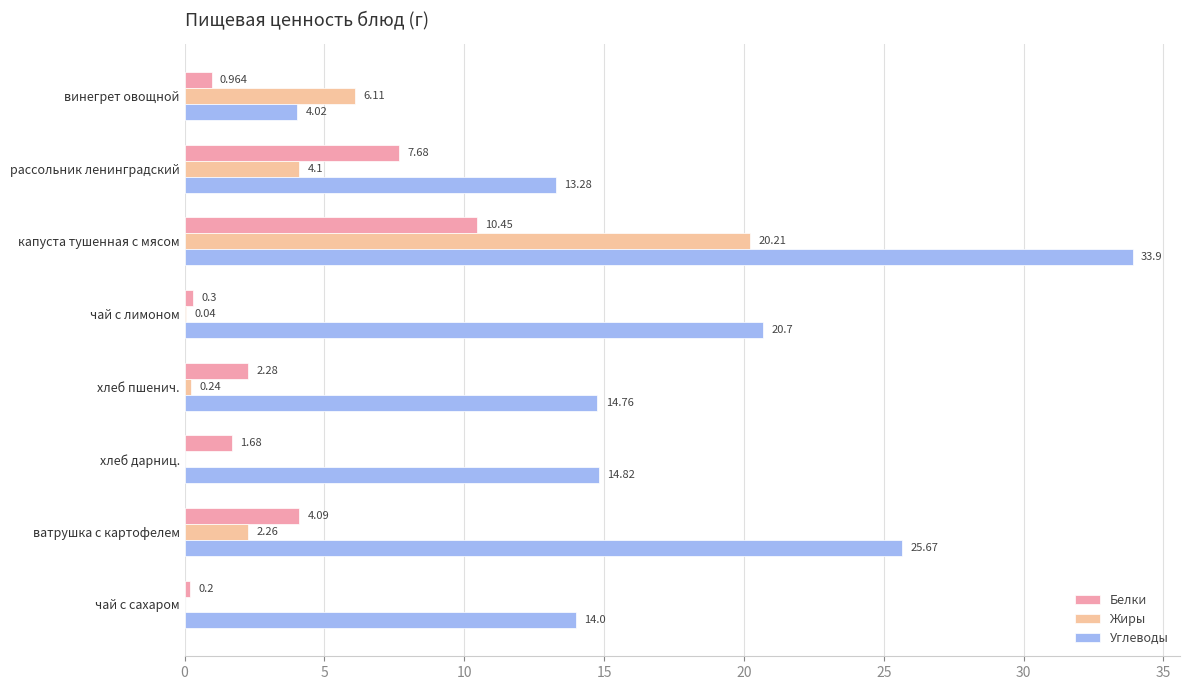

Which series has the largest total across all categories?

Углеводы